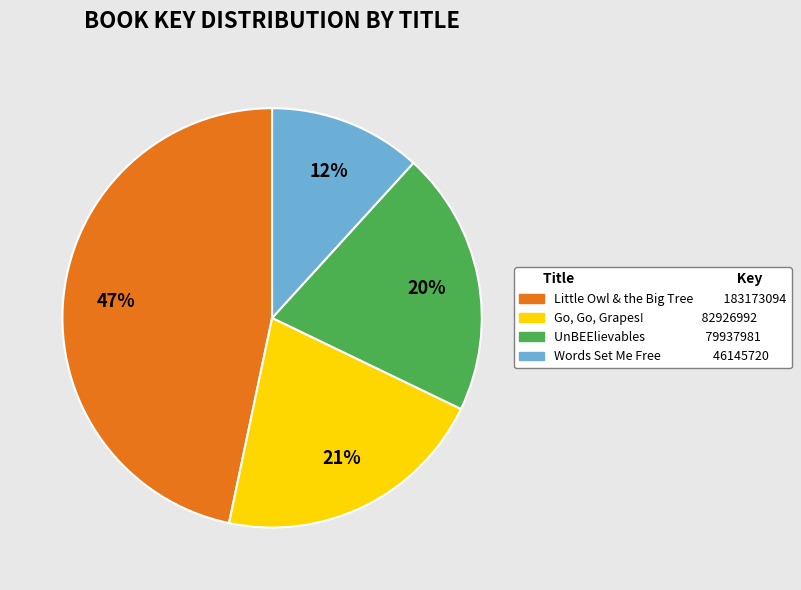

To the nearest percent, what is the combined percentage of Words Set Me Free and Go, Go, Grapes!?

33%